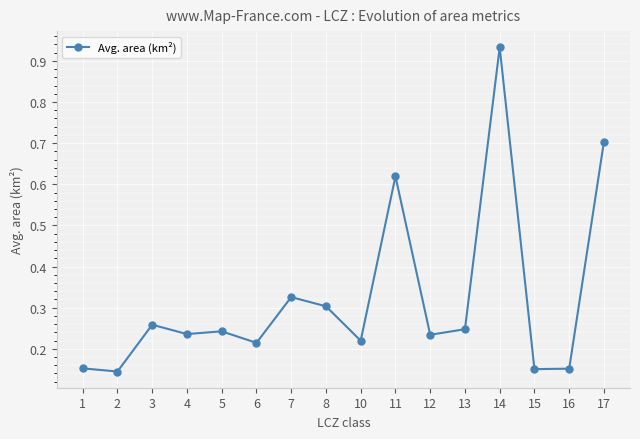

What is the change in value from 3 to 11?

+0.4